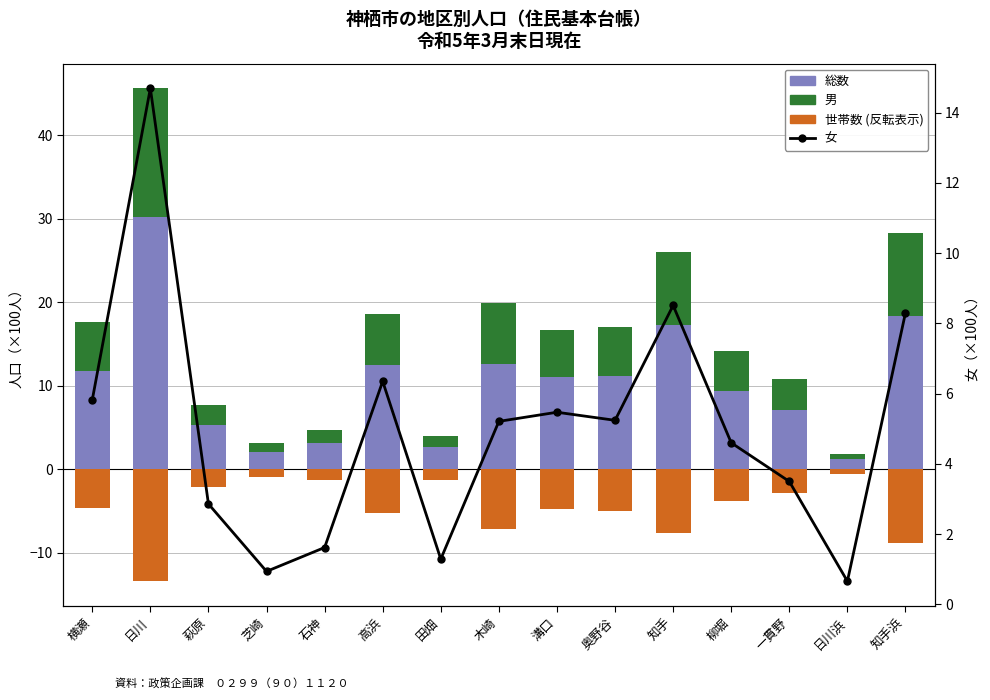

Which category has the lowest value in the 女 series?

日川浜